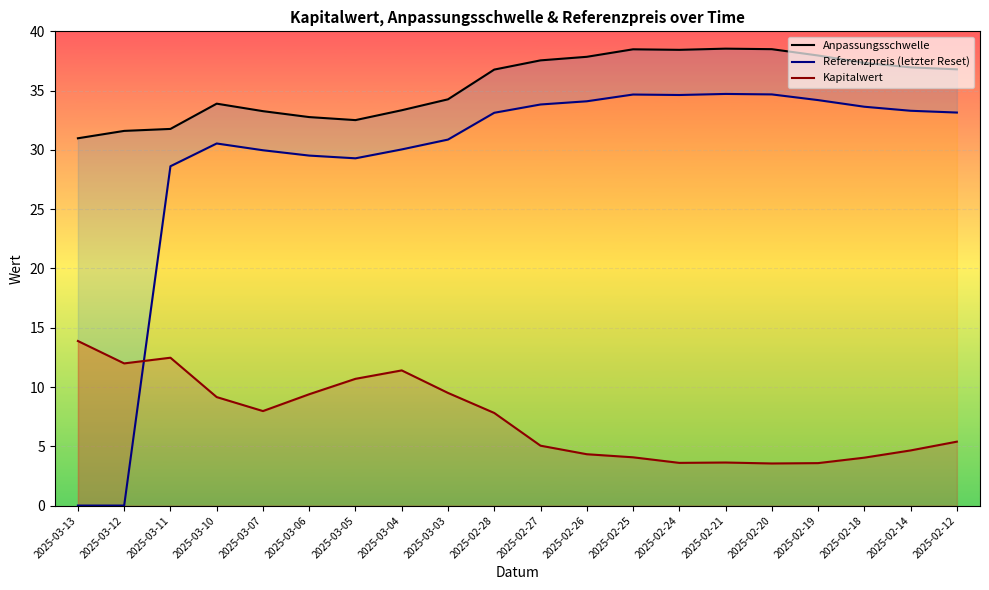

What is the difference between the Kapitalwert values at 2025-03-11 and 2025-03-05?

1.8